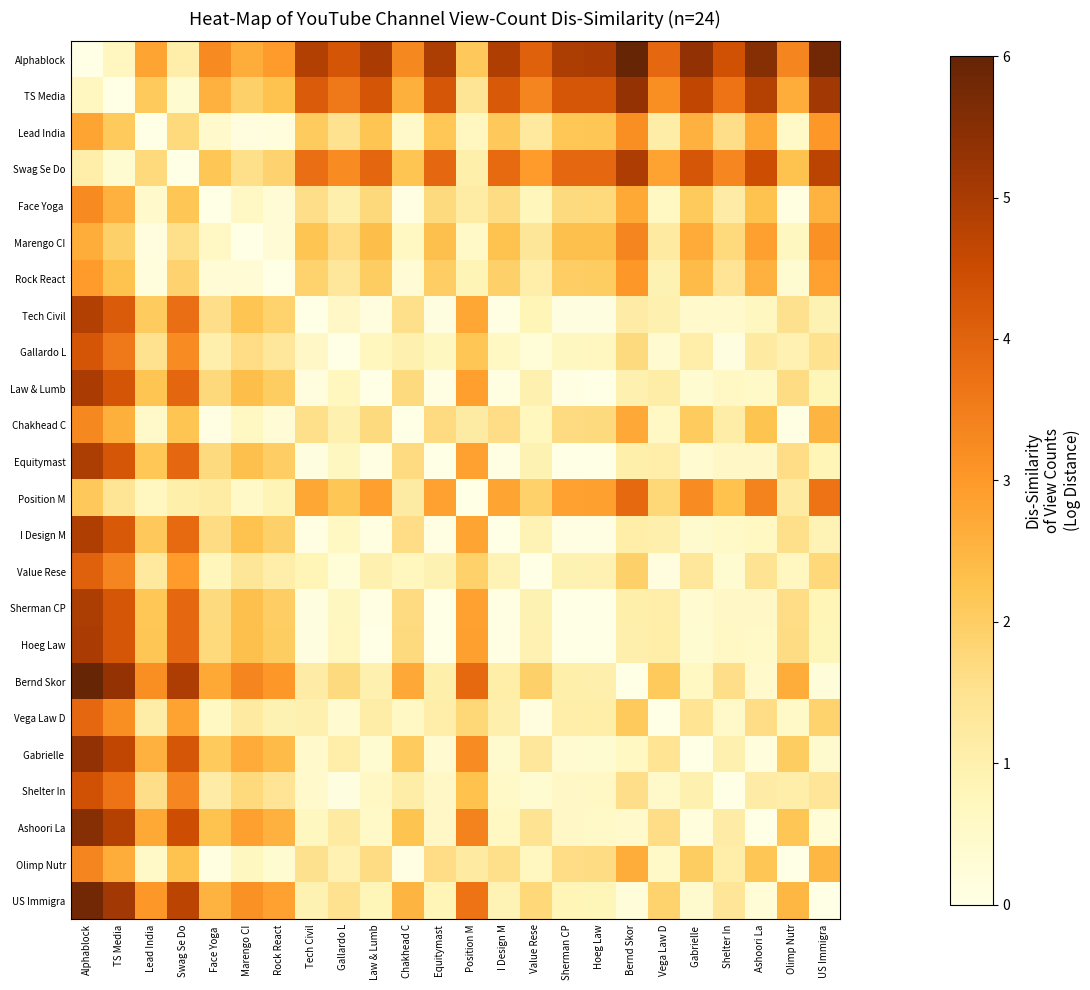

At which label does Bernd Skor first exceed 1?

Alphablock